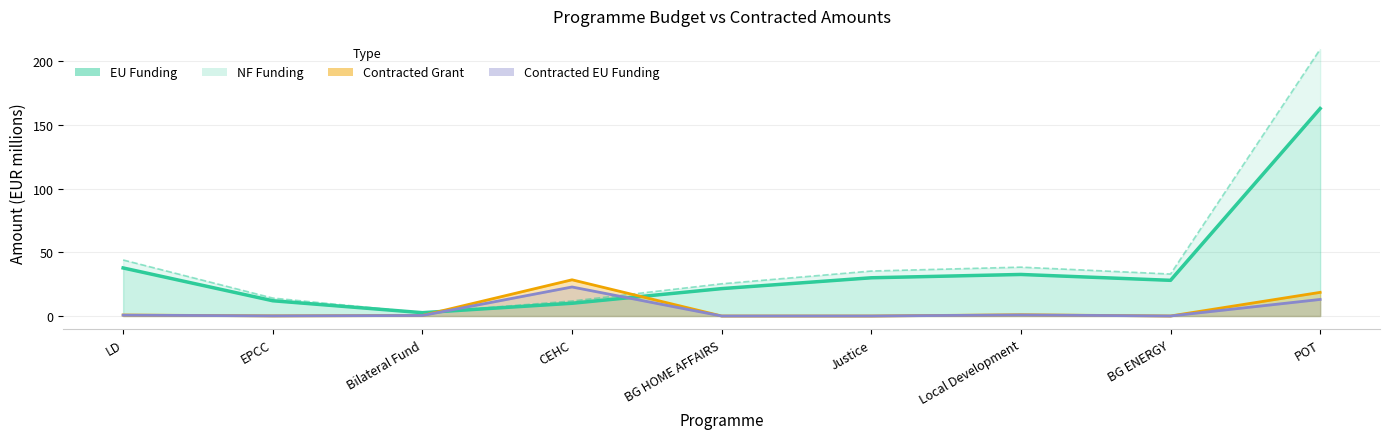

What position from the right is BG ENERGY?

2